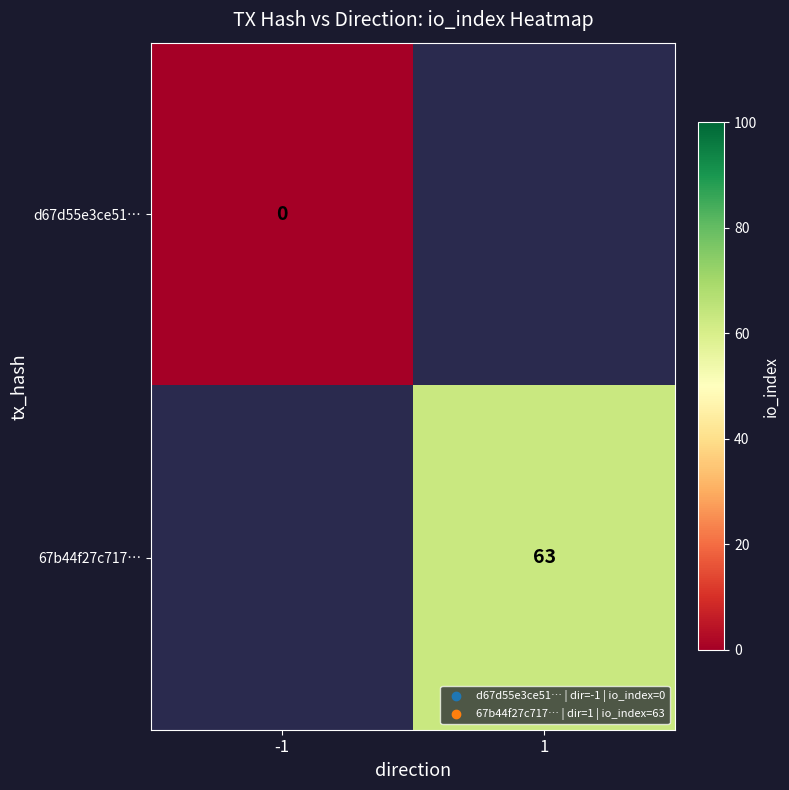

The value of 67b44f27c717… at 1 is 17. True or false?

False